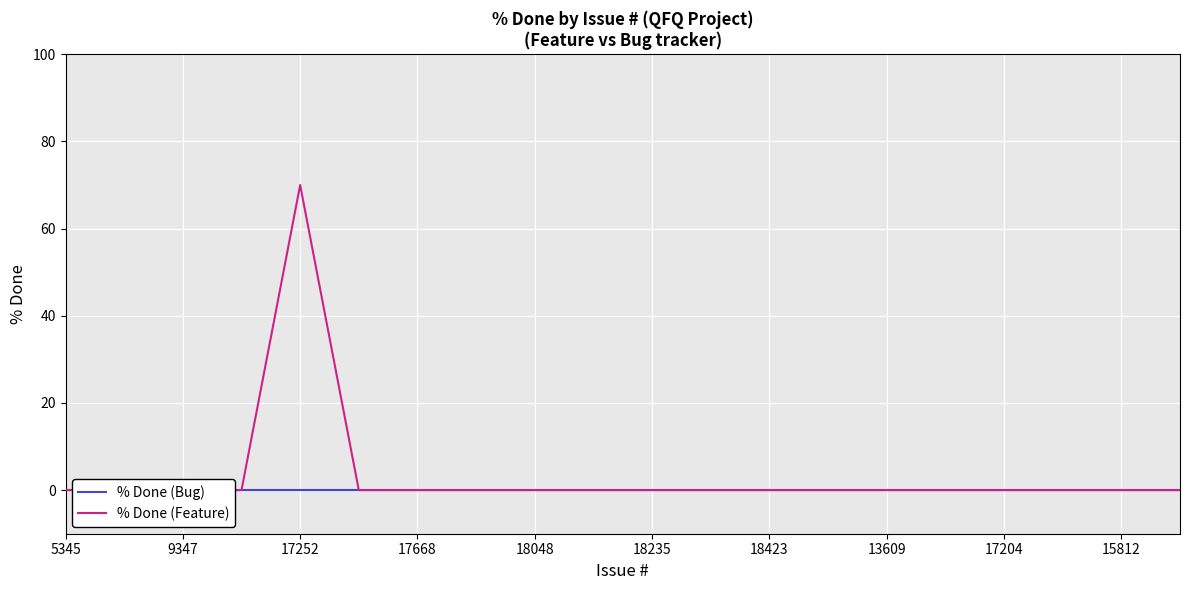

At which category does the chart reach its minimum across all series?

5345